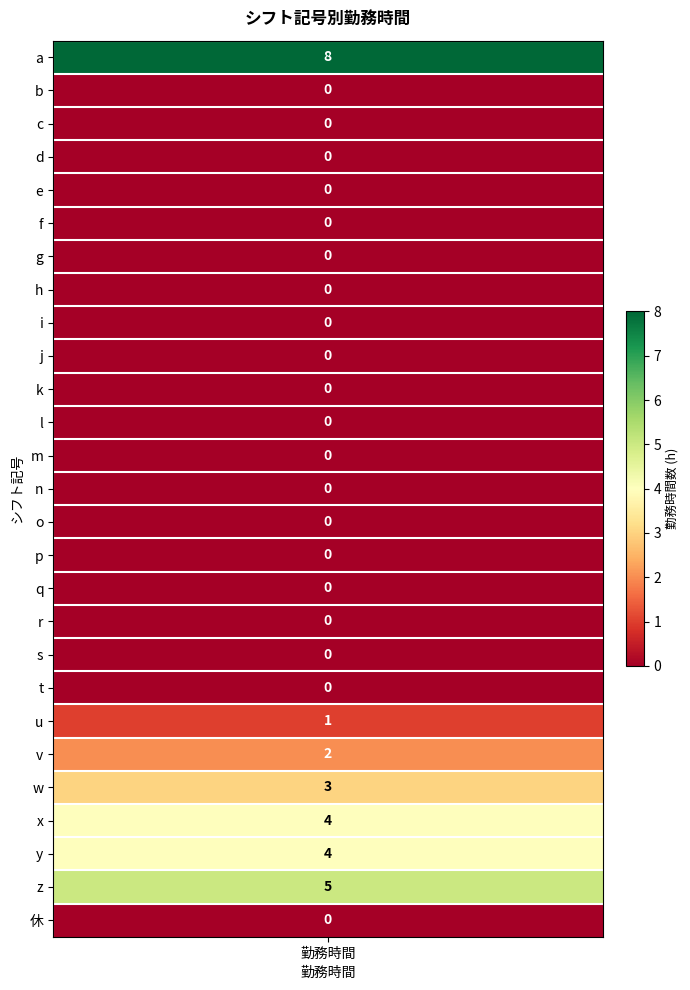

What is the maximum value shown in the chart?

8